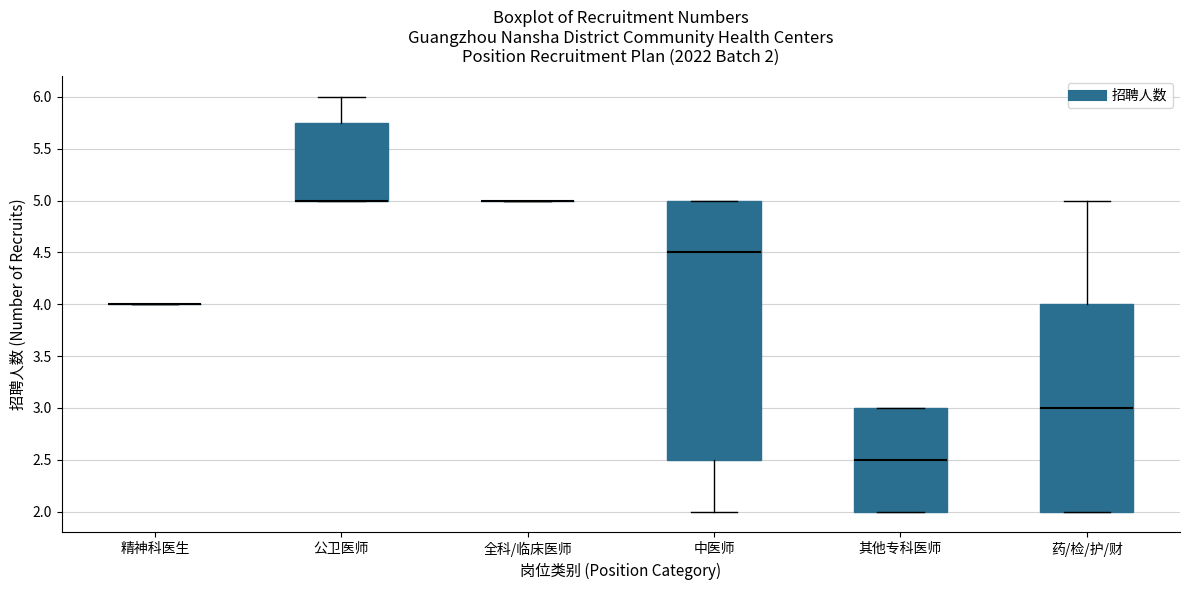

Comparing the boxes themselves (not the whiskers), which one is the tallest?

中医师